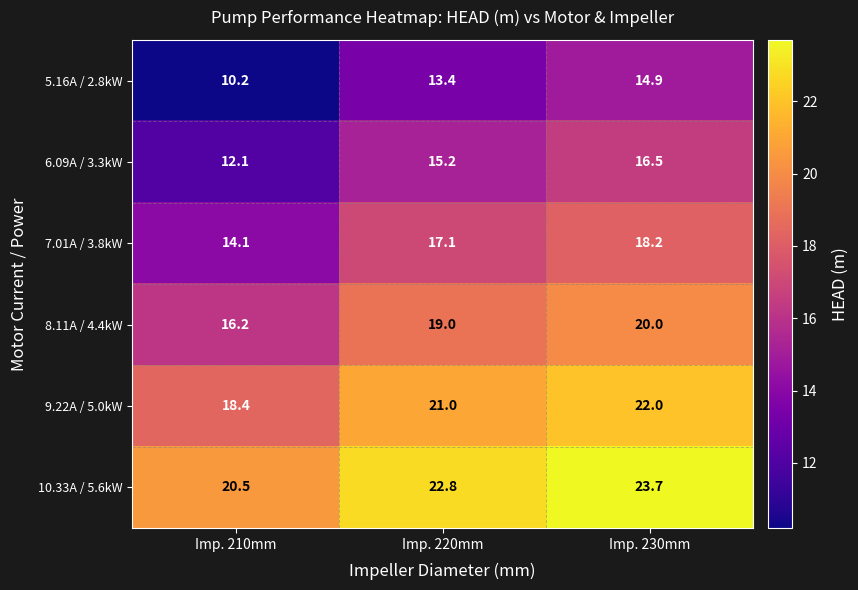

Where does the 10.33A / 5.6kW series first go above 22?

Imp. 220mm